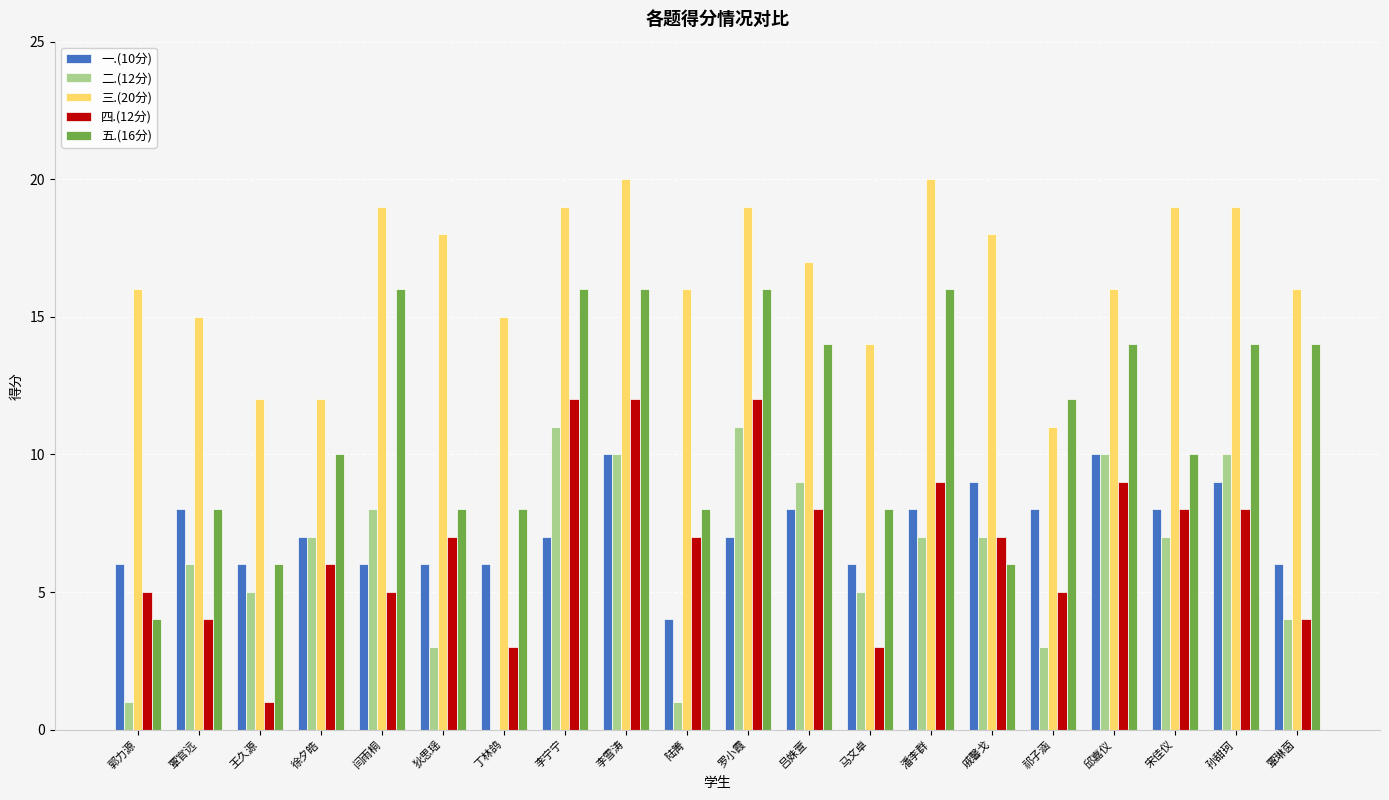

Reading right to left, what are all the values shown in this chart?

一.(10分): 覃琳茵=6	孙甜珂=9	宋佳仪=8	邱嘉仪=10	祁子涵=8	戚馨戈=9	潘李群=8	马文卓=6	吕姝萱=8	罗小霞=7	陆箐=4	李雪涛=10	李宁宁=7	丁林鸽=6	狄思瑶=6	闫雨桐=6	徐夕皓=7	王久源=6	覃官远=8	郭力源=6
二.(12分): 覃琳茵=4	孙甜珂=10	宋佳仪=7	邱嘉仪=10	祁子涵=3	戚馨戈=7	潘李群=7	马文卓=5	吕姝萱=9	罗小霞=11	陆箐=1	李雪涛=10	李宁宁=11	丁林鸽=0	狄思瑶=3	闫雨桐=8	徐夕皓=7	王久源=5	覃官远=6	郭力源=1
三.(20分): 覃琳茵=16	孙甜珂=19	宋佳仪=19	邱嘉仪=16	祁子涵=11	戚馨戈=18	潘李群=20	马文卓=14	吕姝萱=17	罗小霞=19	陆箐=16	李雪涛=20	李宁宁=19	丁林鸽=15	狄思瑶=18	闫雨桐=19	徐夕皓=12	王久源=12	覃官远=15	郭力源=16
四.(12分): 覃琳茵=4	孙甜珂=8	宋佳仪=8	邱嘉仪=9	祁子涵=5	戚馨戈=7	潘李群=9	马文卓=3	吕姝萱=8	罗小霞=12	陆箐=7	李雪涛=12	李宁宁=12	丁林鸽=3	狄思瑶=7	闫雨桐=5	徐夕皓=6	王久源=1	覃官远=4	郭力源=5
五.(16分): 覃琳茵=14	孙甜珂=14	宋佳仪=10	邱嘉仪=14	祁子涵=12	戚馨戈=6	潘李群=16	马文卓=8	吕姝萱=14	罗小霞=16	陆箐=8	李雪涛=16	李宁宁=16	丁林鸽=8	狄思瑶=8	闫雨桐=16	徐夕皓=10	王久源=6	覃官远=8	郭力源=4